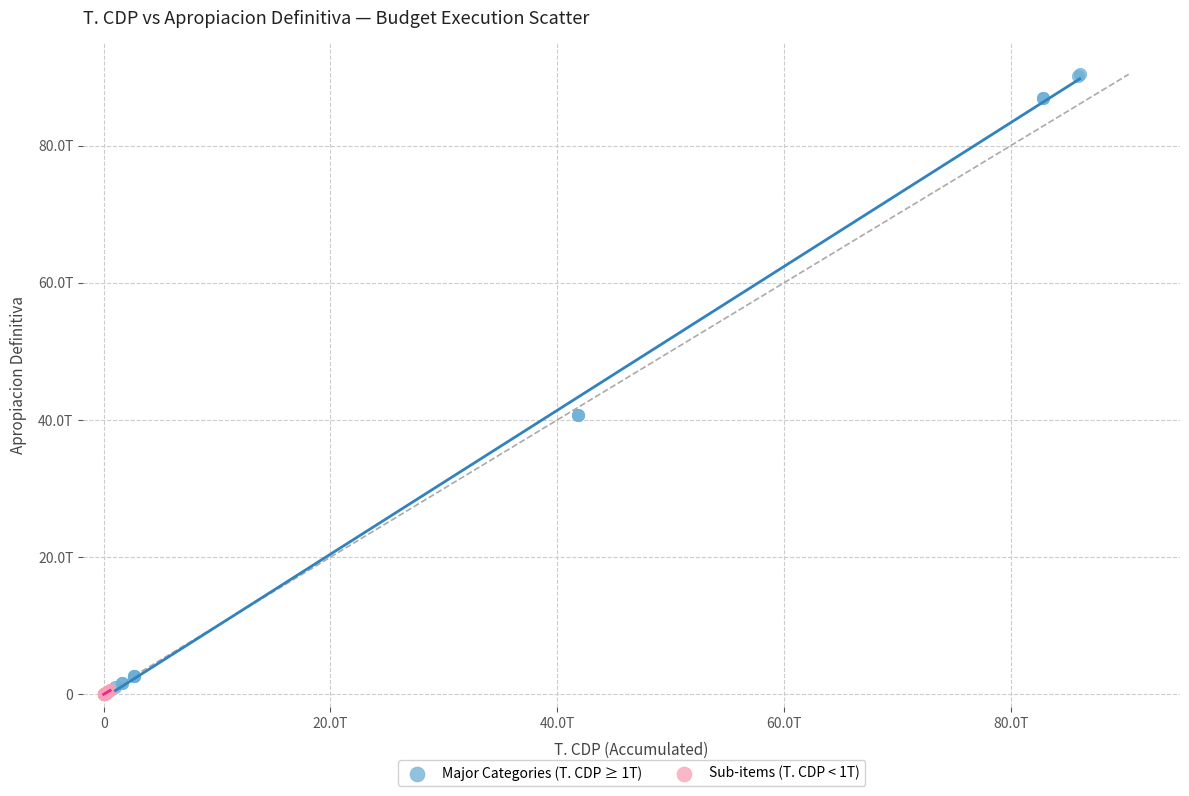

What are all the series names shown in the legend?

Major Categories (T. CDP ≥ 1T), Sub-items (T. CDP < 1T)